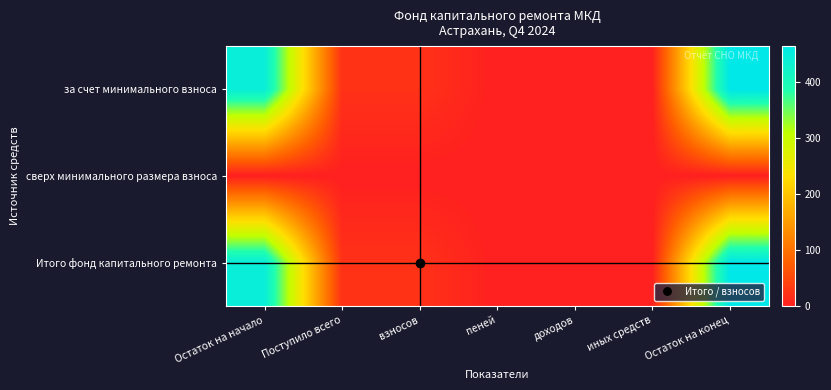

Reading left to right, transcribe all the data shown in this chart.

за счет минимального взноса: Остаток на начало=441.7	Поступило всего=22.3	взносов=22.3	пеней=0.0	доходов=0.0	иных средств=0.0	Остаток на конец=464.0
сверх минимального размера взноса: Остаток на начало=0.0	Поступило всего=0.0	взносов=0.0	пеней=0.0	доходов=0.0	иных средств=0.0	Остаток на конец=0.0
Итого фонд капитального ремонта: Остаток на начало=441.7	Поступило всего=22.3	взносов=22.3	пеней=0.0	доходов=0.0	иных средств=0.0	Остаток на конец=464.0